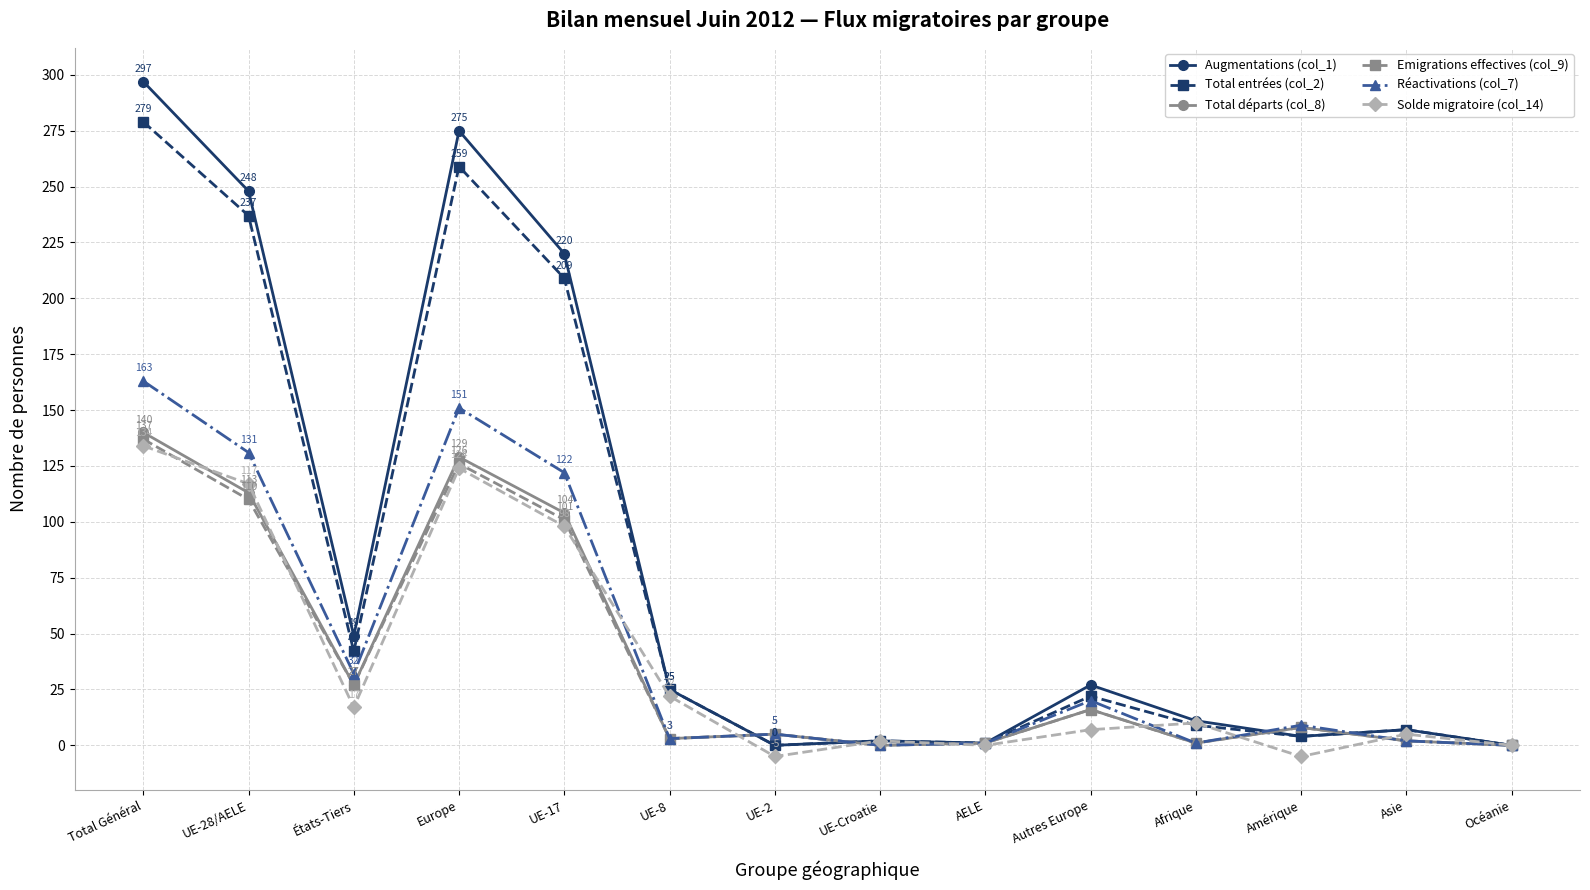

In Emigrations effectives (col_9), how many points are higher than both neighbors (excluding endpoints)?

4